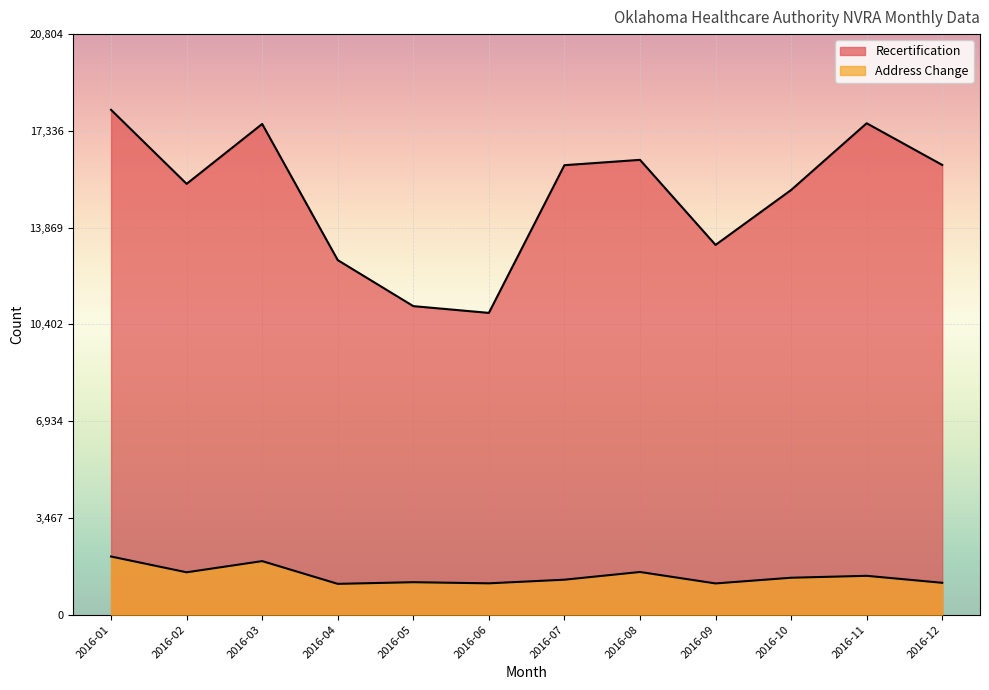

True or false: Recertification and Address Change intersect in this chart.

False